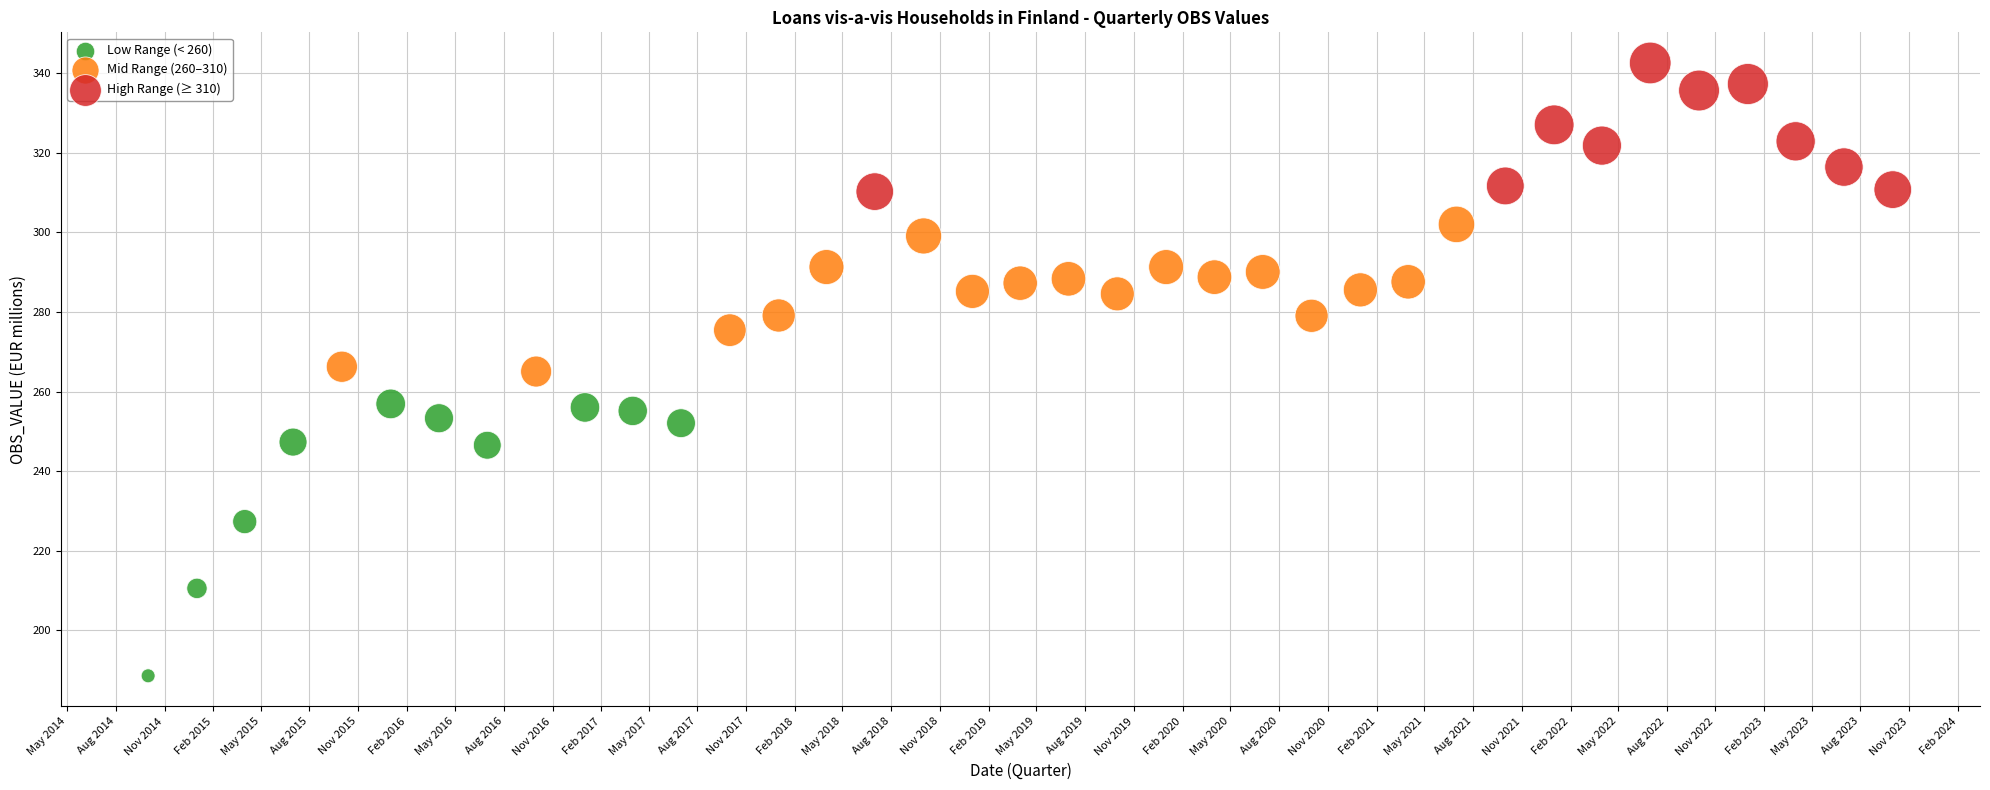

Which series has the widest spread of Y values?

Low Range (< 260)